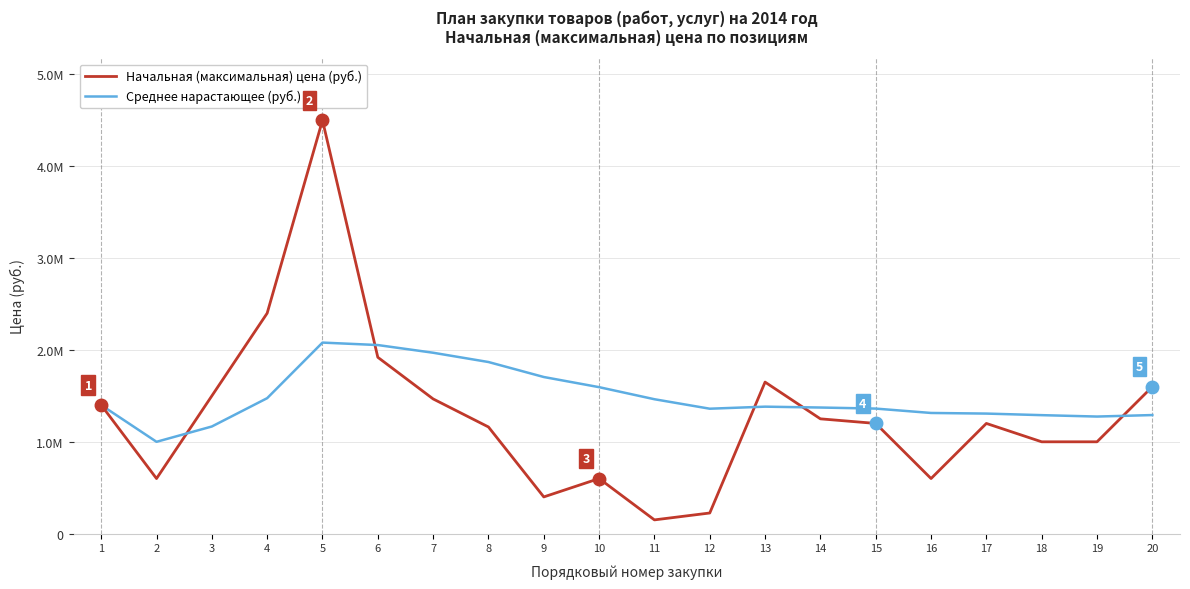

What are all the series names shown in the legend?

Начальная (максимальная) цена (руб.), Среднее нарастающее (руб.)